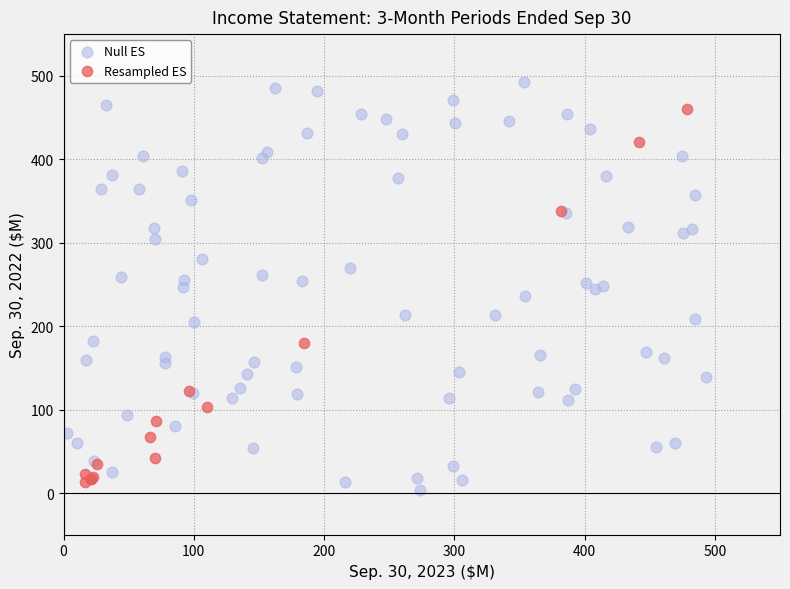

Which series contains the highest Y value?

Null ES